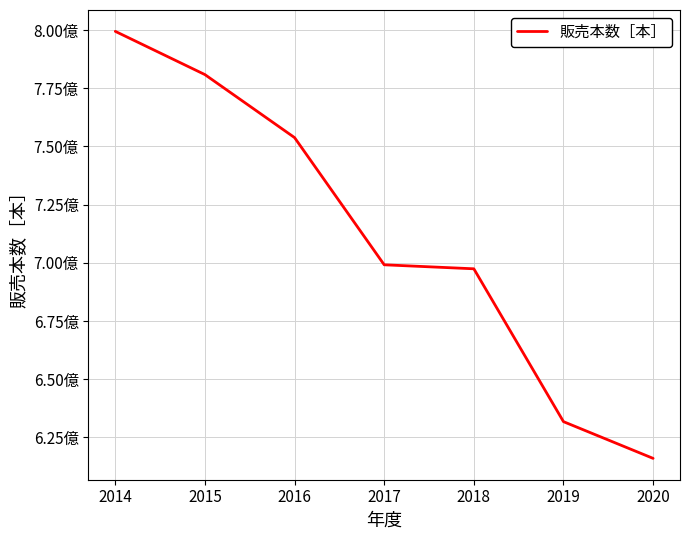

Does the chart display data point markers on the line(s)?

No